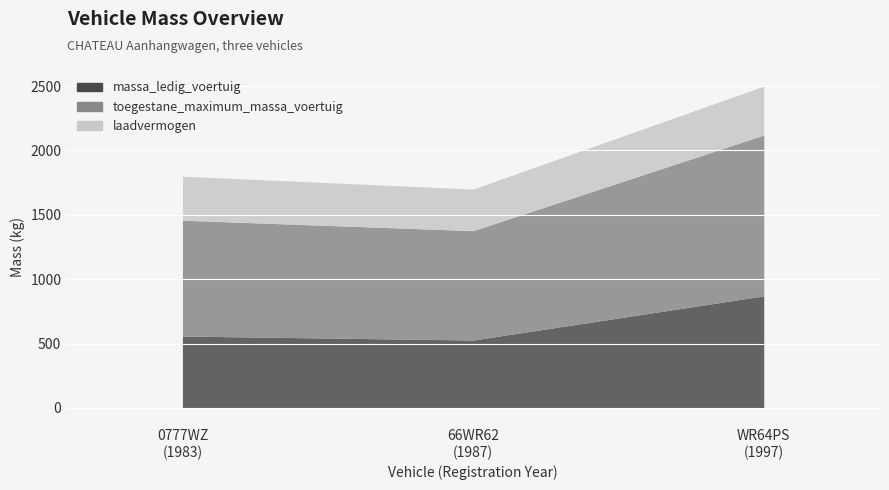

Does the chart display data point markers on the line(s)?

No